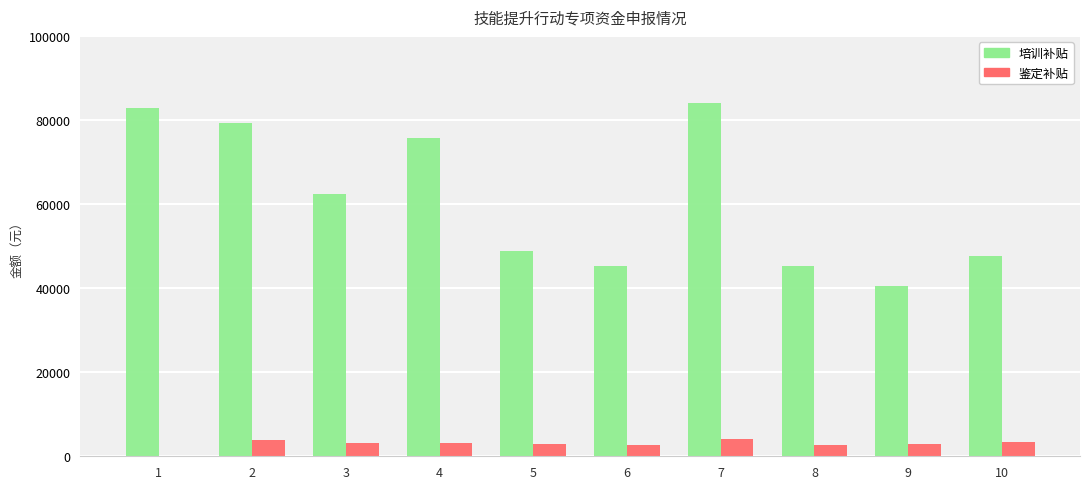

What is the sum of all 鉴定补贴 values?

29030